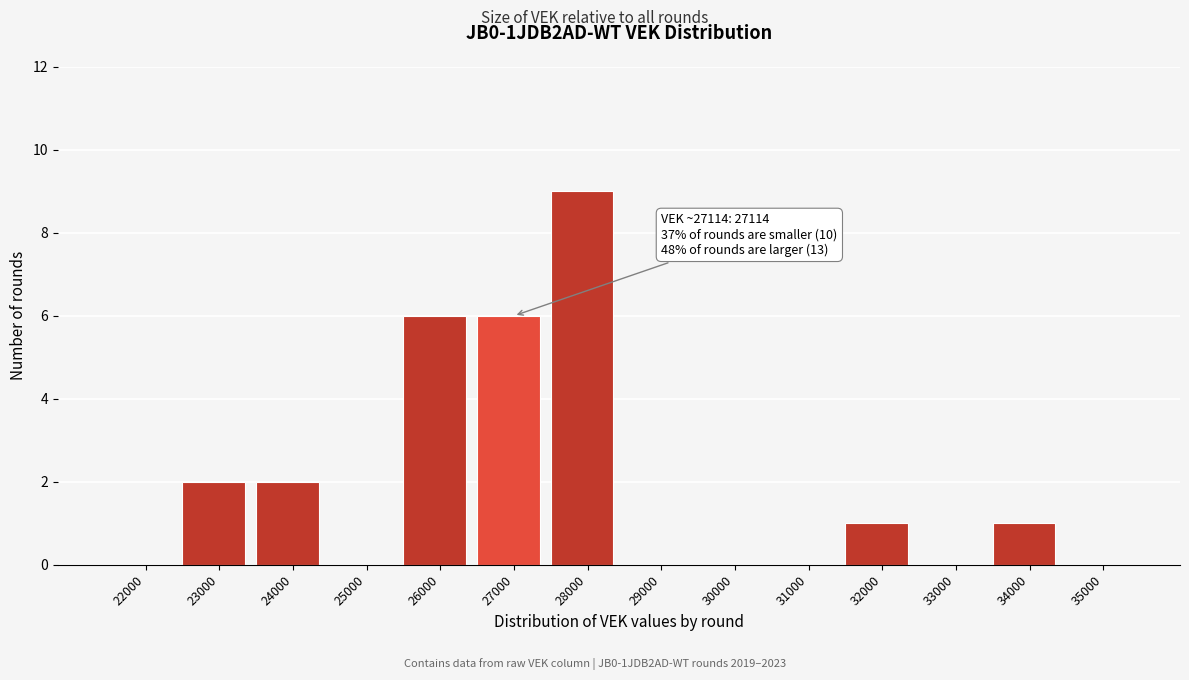

Reading left to right, transcribe all the data shown in this chart.

22000=0	23000=2	24000=2	25000=0	26000=6	27000=6	28000=9	29000=0	30000=0	31000=0	32000=1	33000=0	34000=1	35000=0